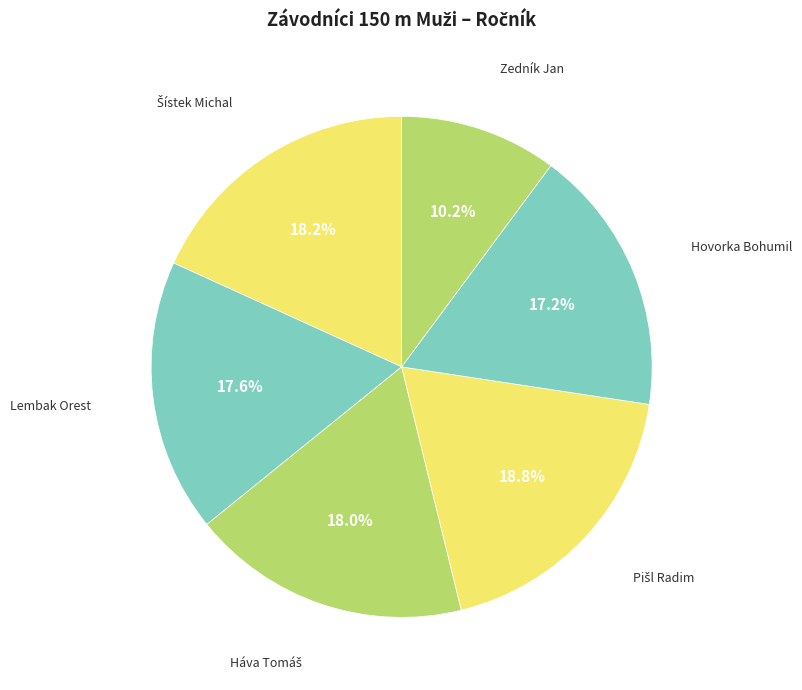

To the nearest percent, what is the average slice percentage?

17%